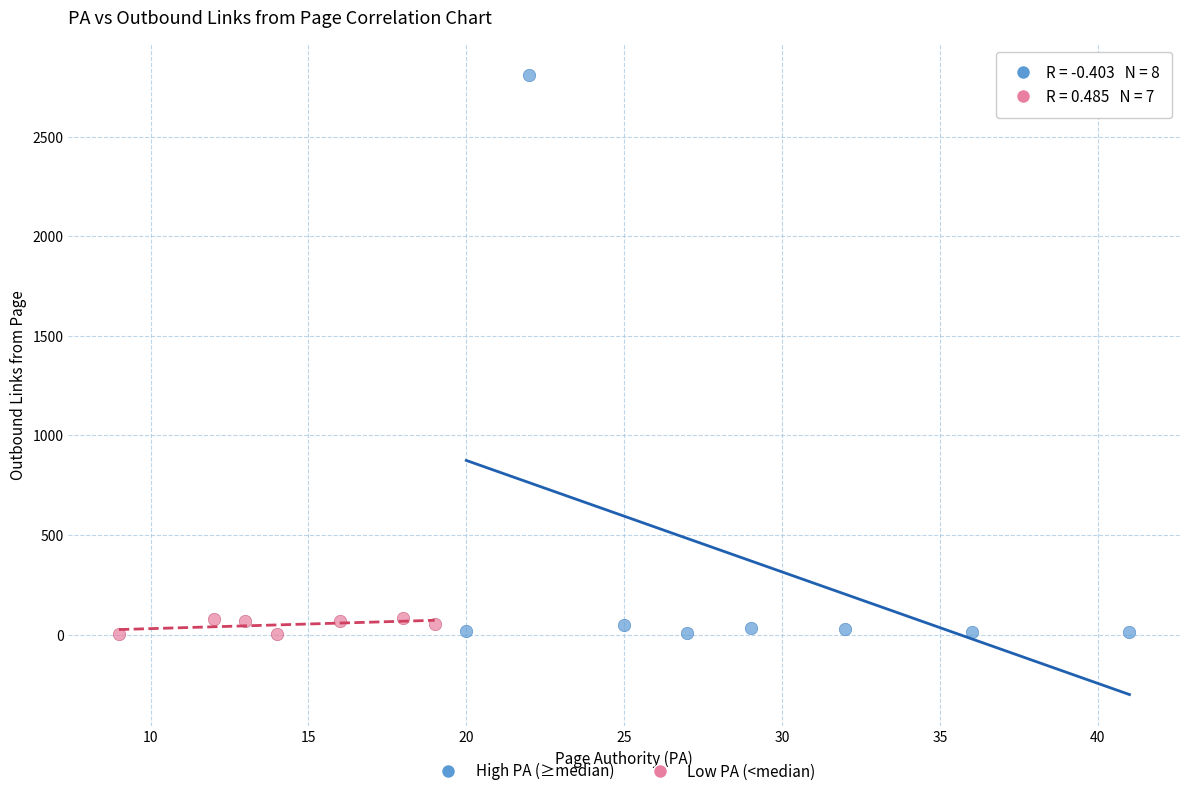

Which series has the widest spread of Y values?

High PA (≥median)